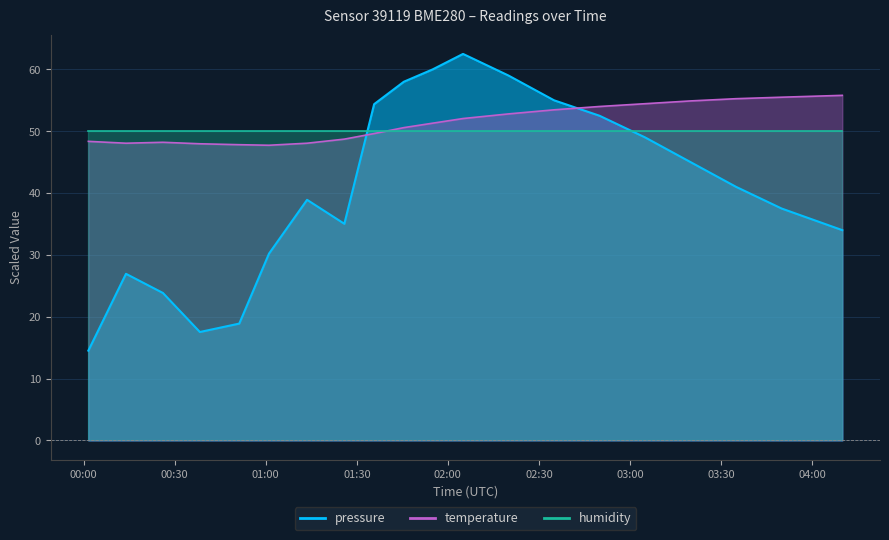

Which series ends up on top after the final intersection of pressure and temperature?

temperature